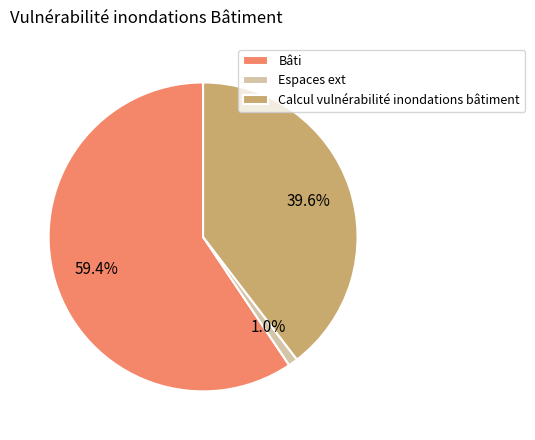

Which slice is the largest?

Bâti